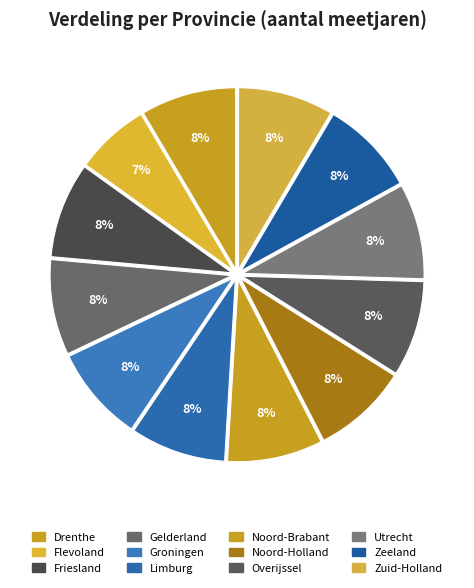

What percentage is the Drenthe slice, to the nearest percent?

8%